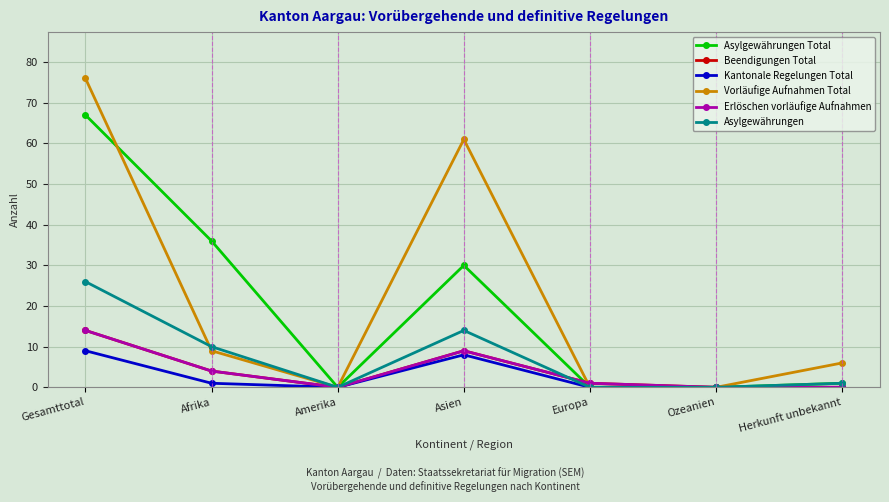

Reading left to right, what are all the values shown in this chart?

Asylgewährungen Total: 67	36	0	30	0	0	1
Beendigungen Total: 14	4	0	9	1	0	0
Kantonale Regelungen Total: 9	1	0	8	0	0	0
Vorläufige Aufnahmen Total: 76	9	0	61	0	0	6
Erlöschen vorläufige Aufnahmen: 14	4	0	9	1	0	0
Asylgewährungen: 26	10	0	14	0	0	1